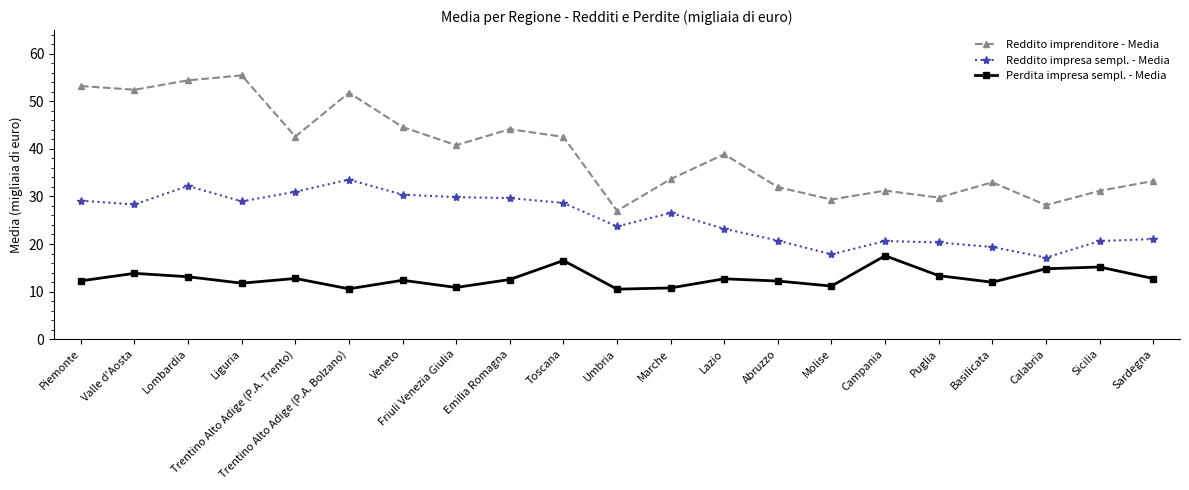

At which category is the sum across all series the highest?

Lombardia